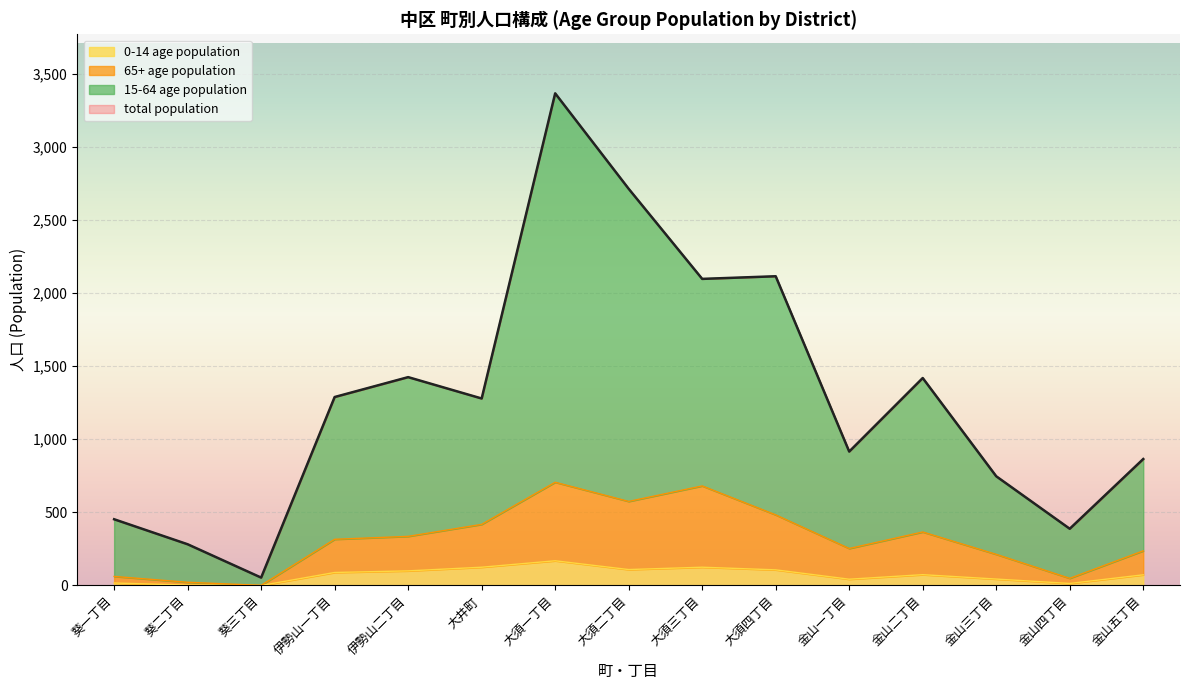

What are all the series names shown in the legend?

15-64 age population, total population, 0-14 age population, 65+ age population